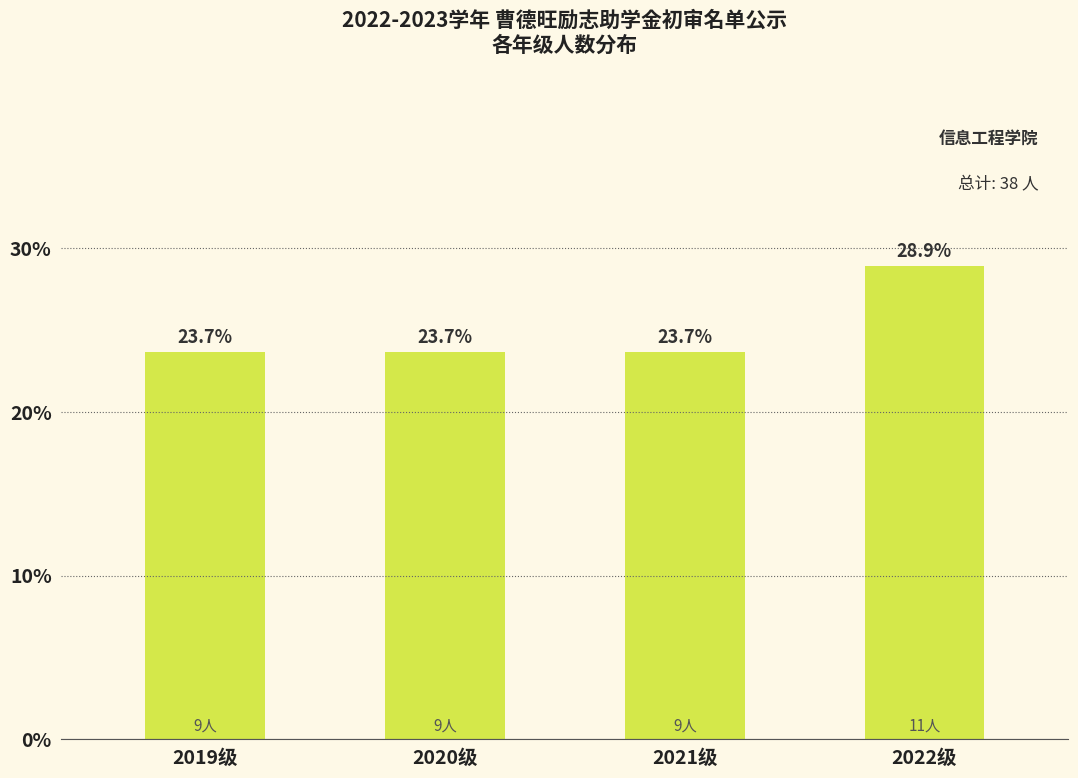

Reading left to right, transcribe all the data shown in this chart.

2019级=23.7	2020级=23.7	2021级=23.7	2022级=28.9